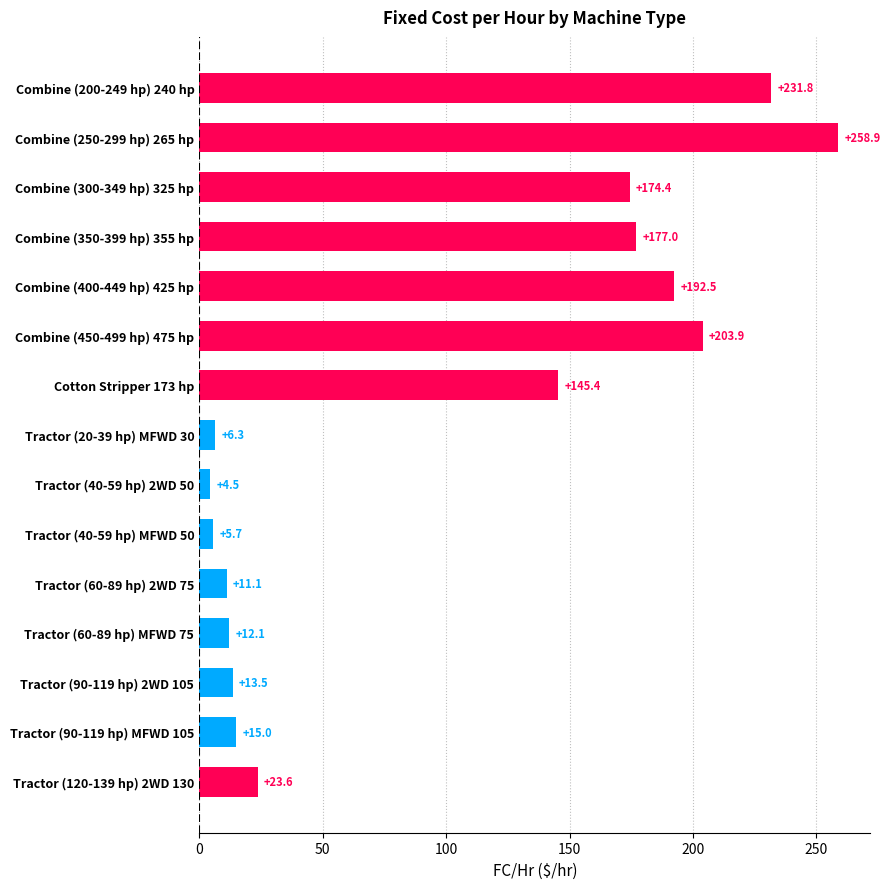

Is it true that the value at Tractor (60-89 hp) MFWD 75 is 12.1?

True